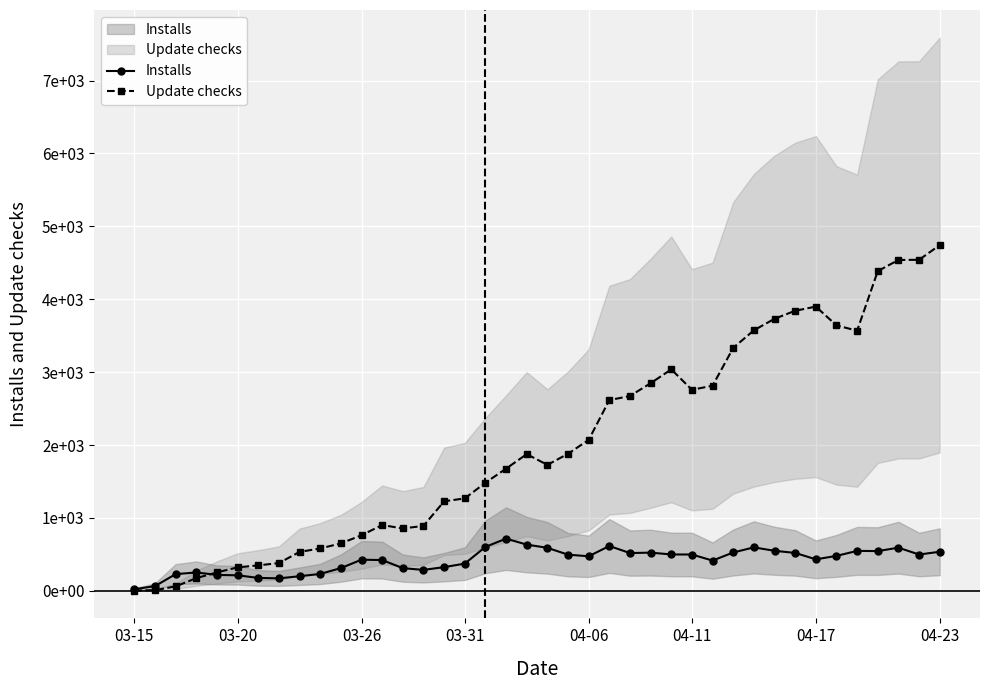

List the series in order of their overall mean, lowest first.

Installs, Update checks